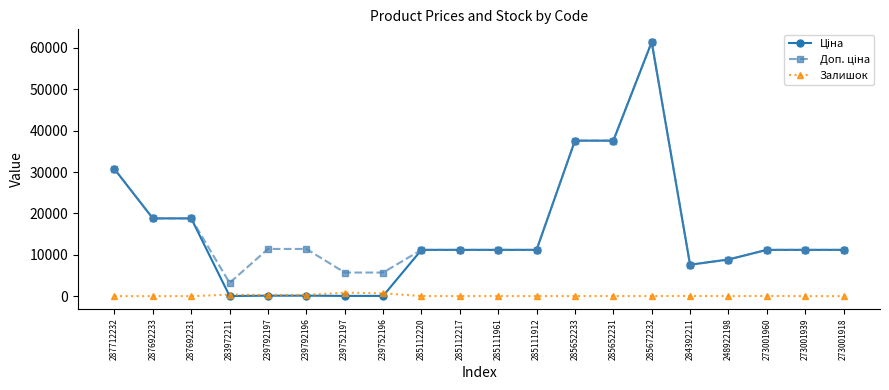

What is the spread (max minus min) of values at 285672232?

61418.3